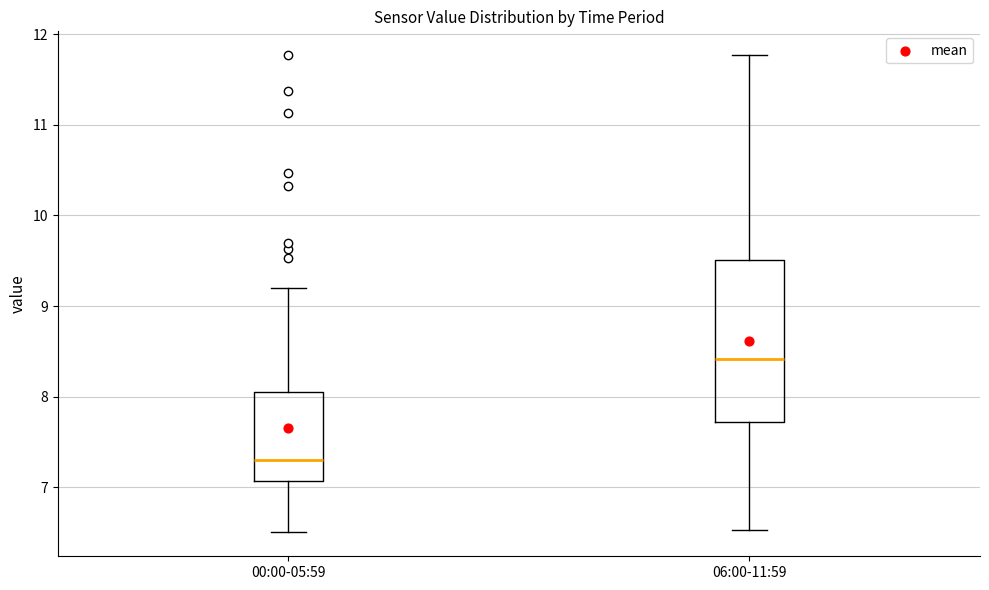

Which box's median line is the highest?

06:00-11:59